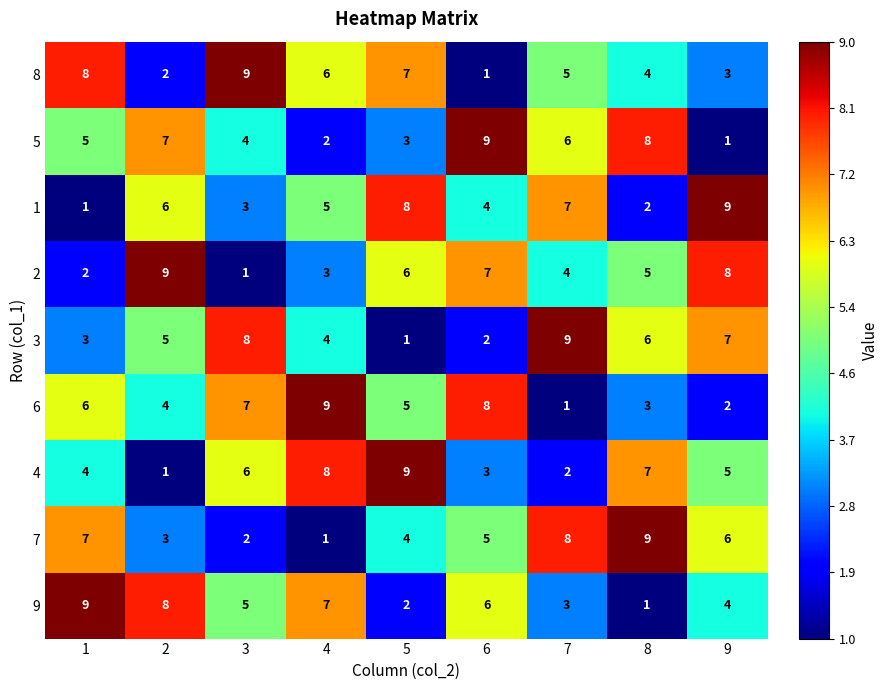

Is the value of 9 at 8 greater than the value of 6 at 3?

No